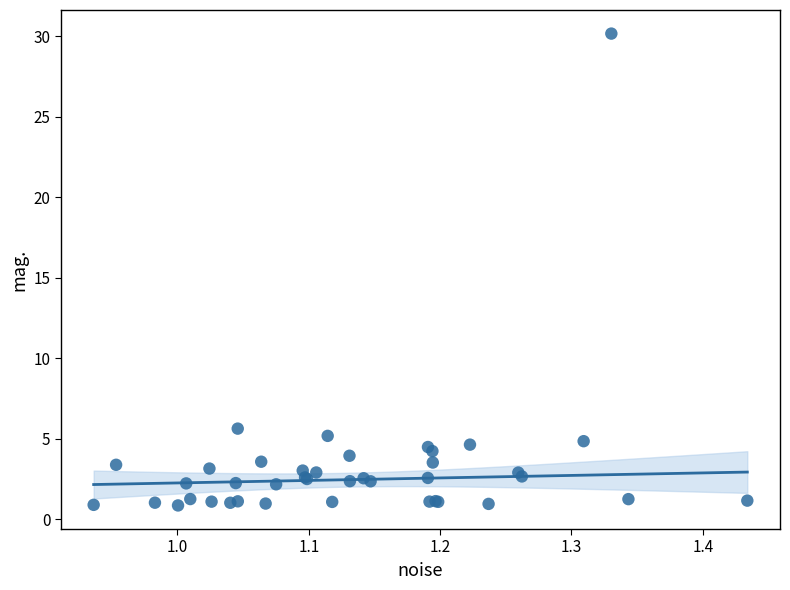

What Y value in the scatter plot is closest to 15?

5.6